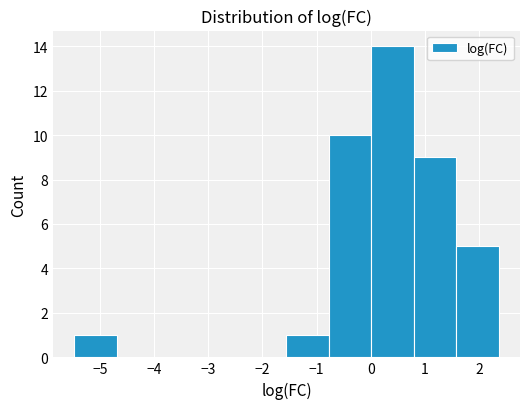

Over which range of the x-axis is the bar tallest?

0.0 to 0.8